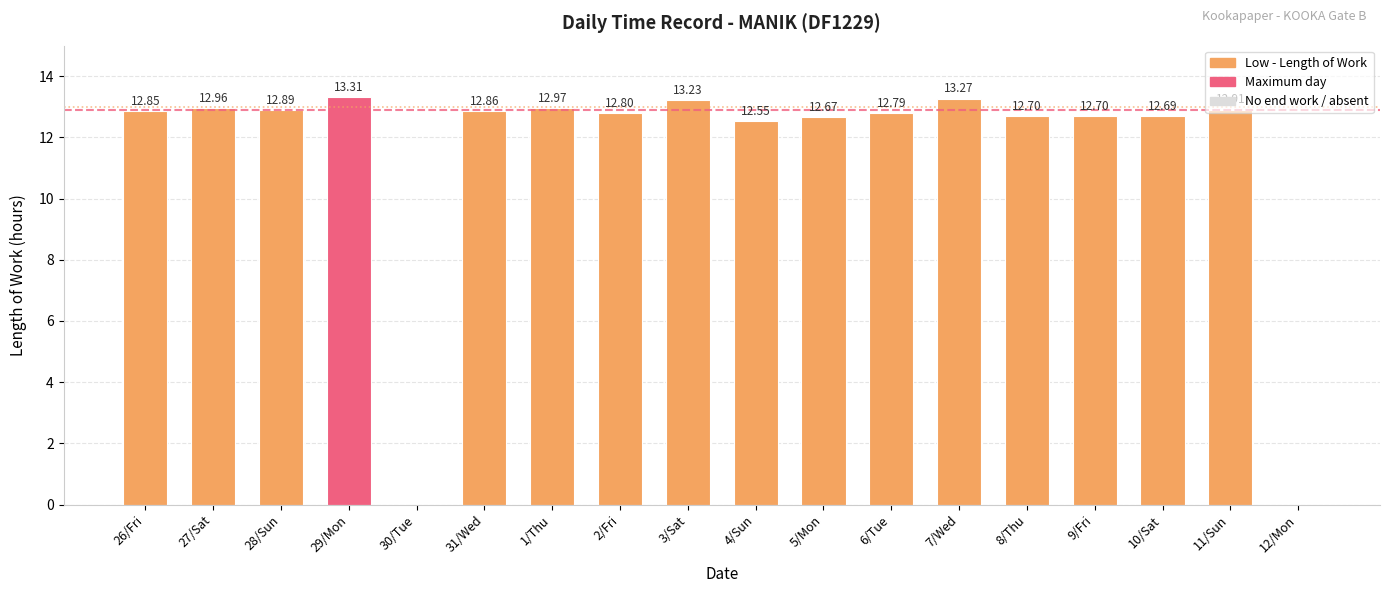

What is the sum of all values?

206.2